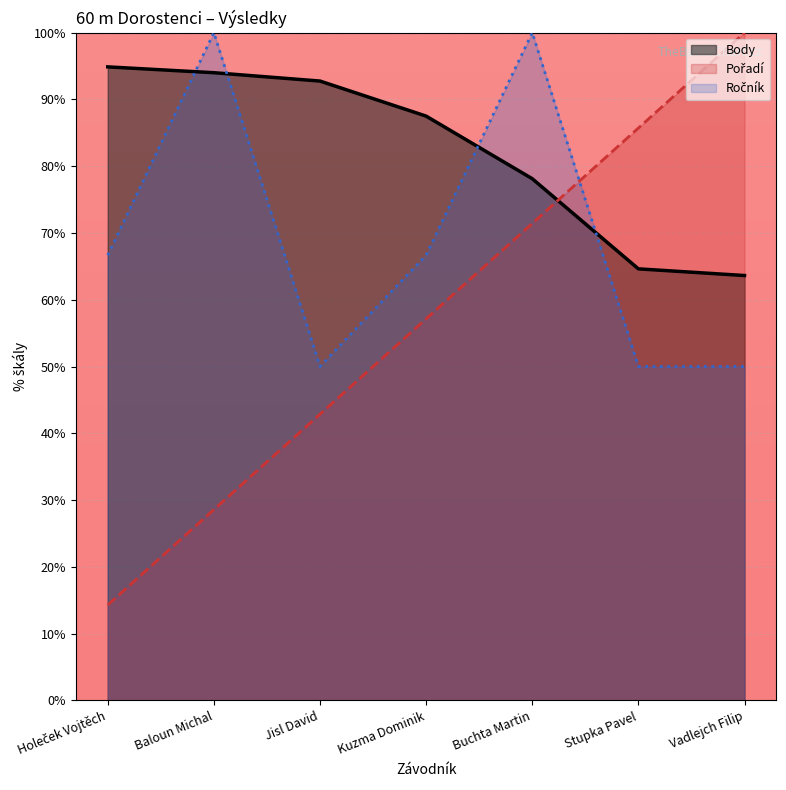

How many lines are shown in the chart?

3